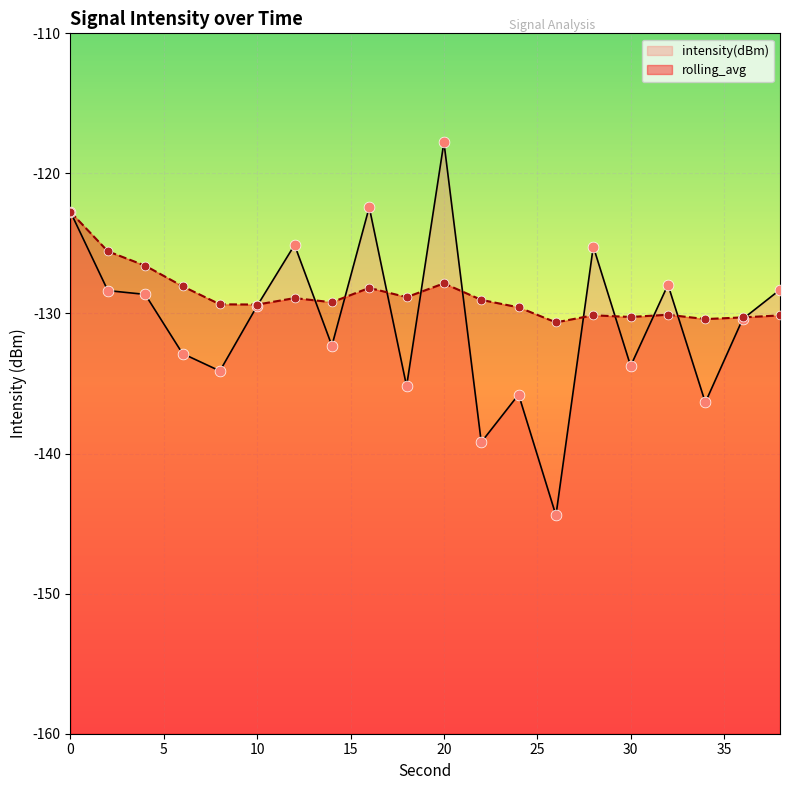

Is the value of rolling_avg at 22 greater than the value of intensity(dBm) at 20?

No